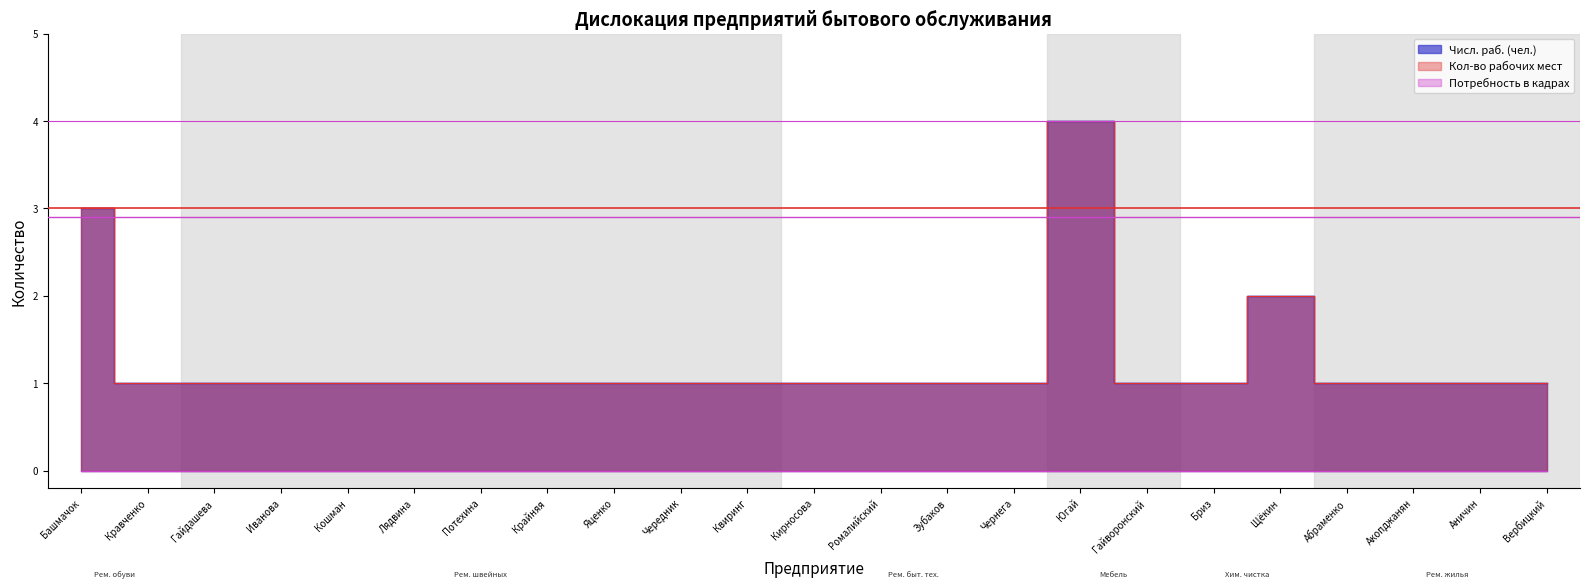

List the labels in order of Числ. раб. (чел.) value, largest first.

Югай, Башмачок, Щёкин, Кравченко, Гайдашева, Иванова, Кошман, Лядвина, Потехина, Крайняя, Яценко, Чередник, Квиринг, Кирносова, Ромалийский, Зубаков, Чернега, Гайворонский, Бриз, Абраменко, Акопджанян, Аничин, Вербицкий